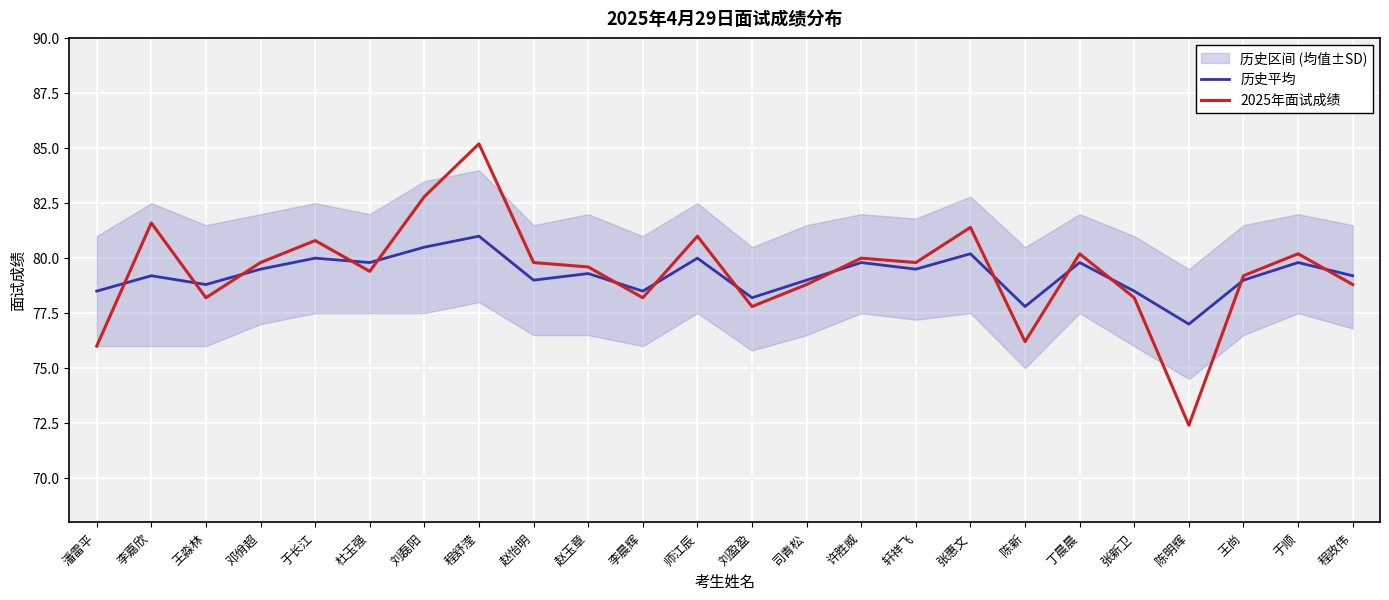

At which category does the chart reach its minimum across all series?

陈明辉